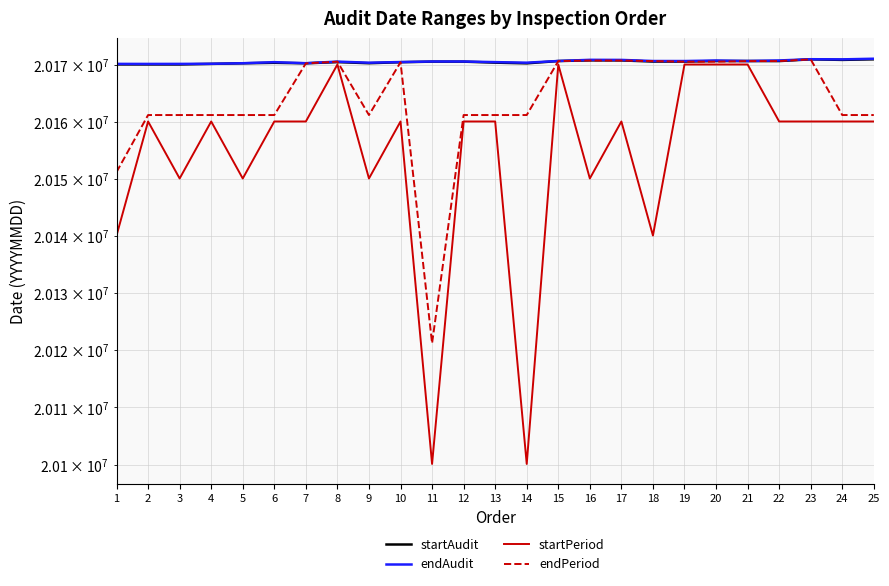

True or false: startAudit and startPeriod intersect in this chart.

False